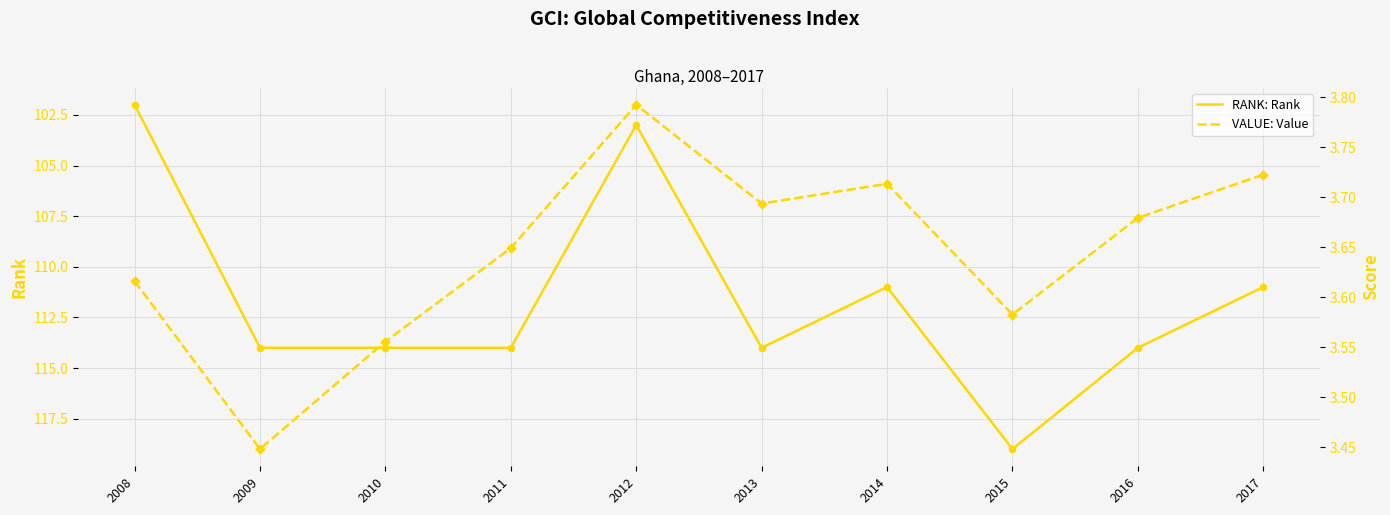

Which series reaches the maximum Y coordinate?

RANK: Rank